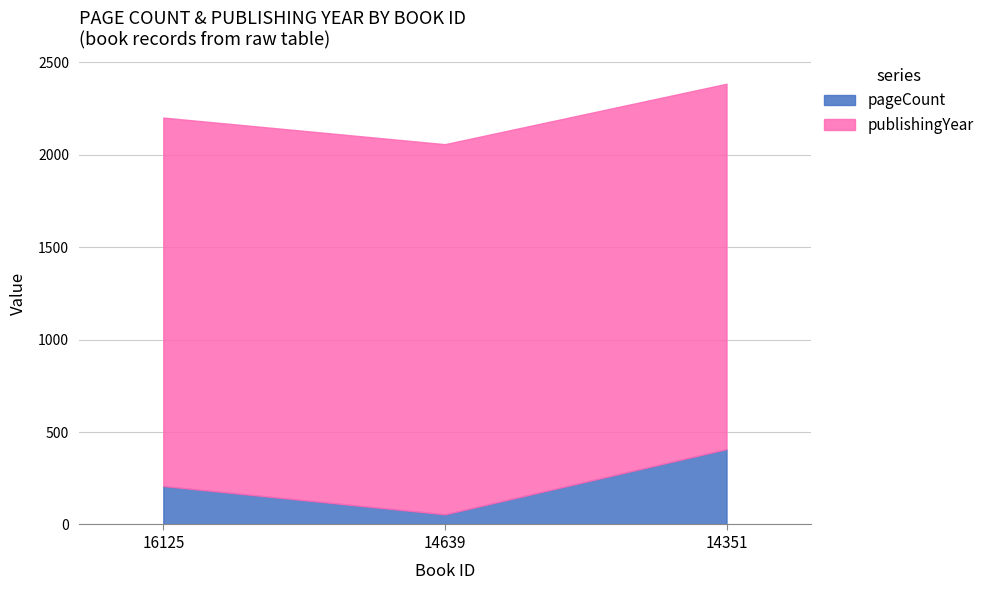

What is the value of the pageCount point at the 2nd from the left?

55